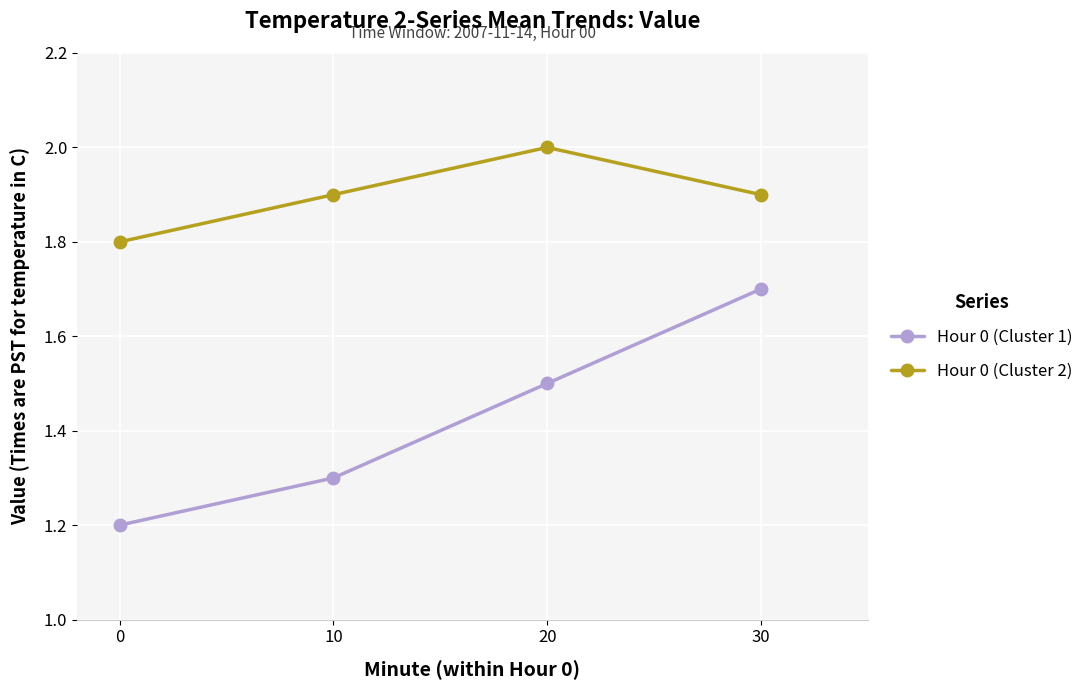

What is the minimum value shown in the chart?

1.2